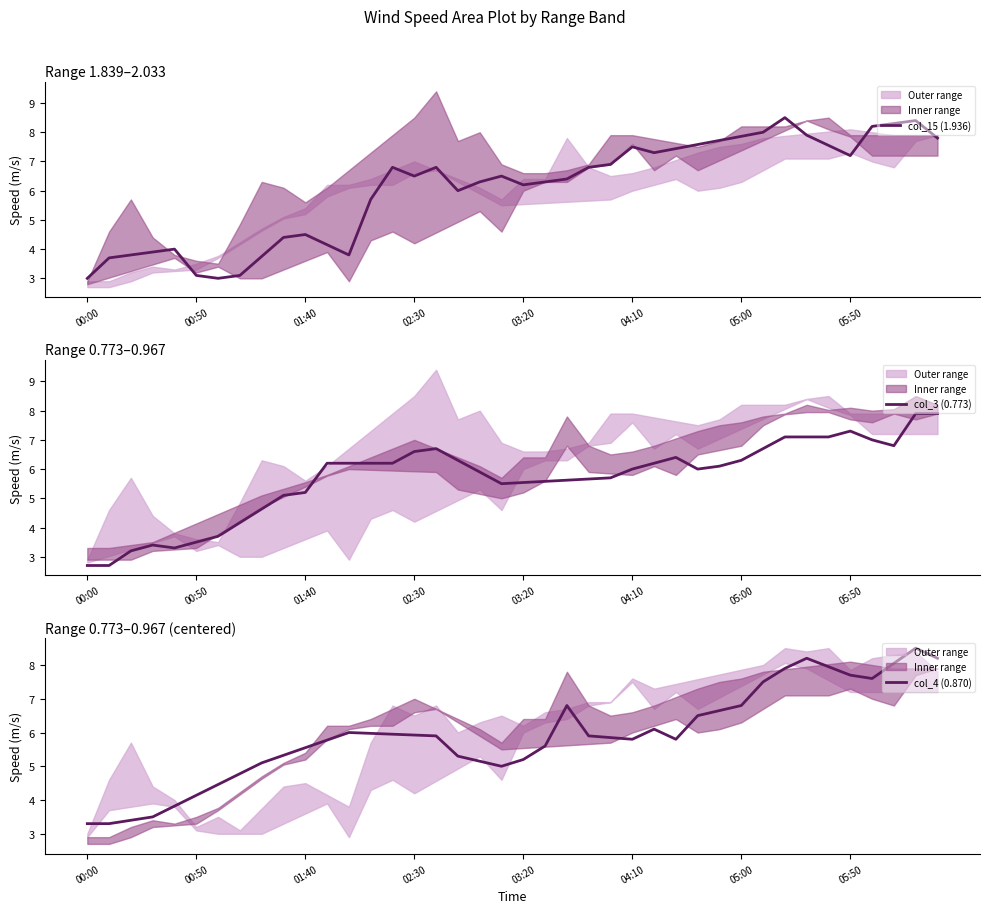

Which category has the highest value in the col_15 (1.936) series?

32